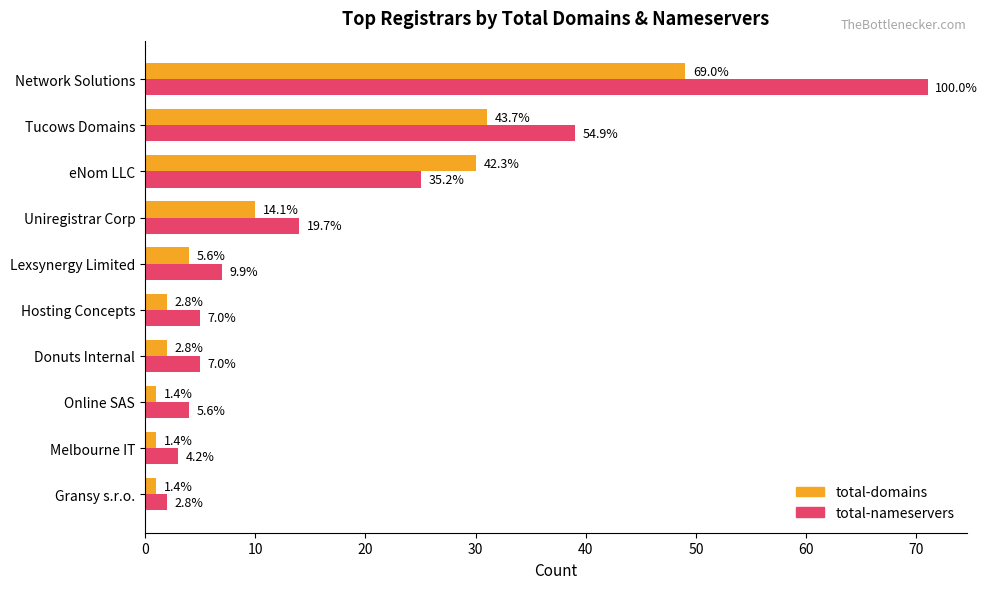

What are all the series names shown in the legend?

total-domains, total-nameservers